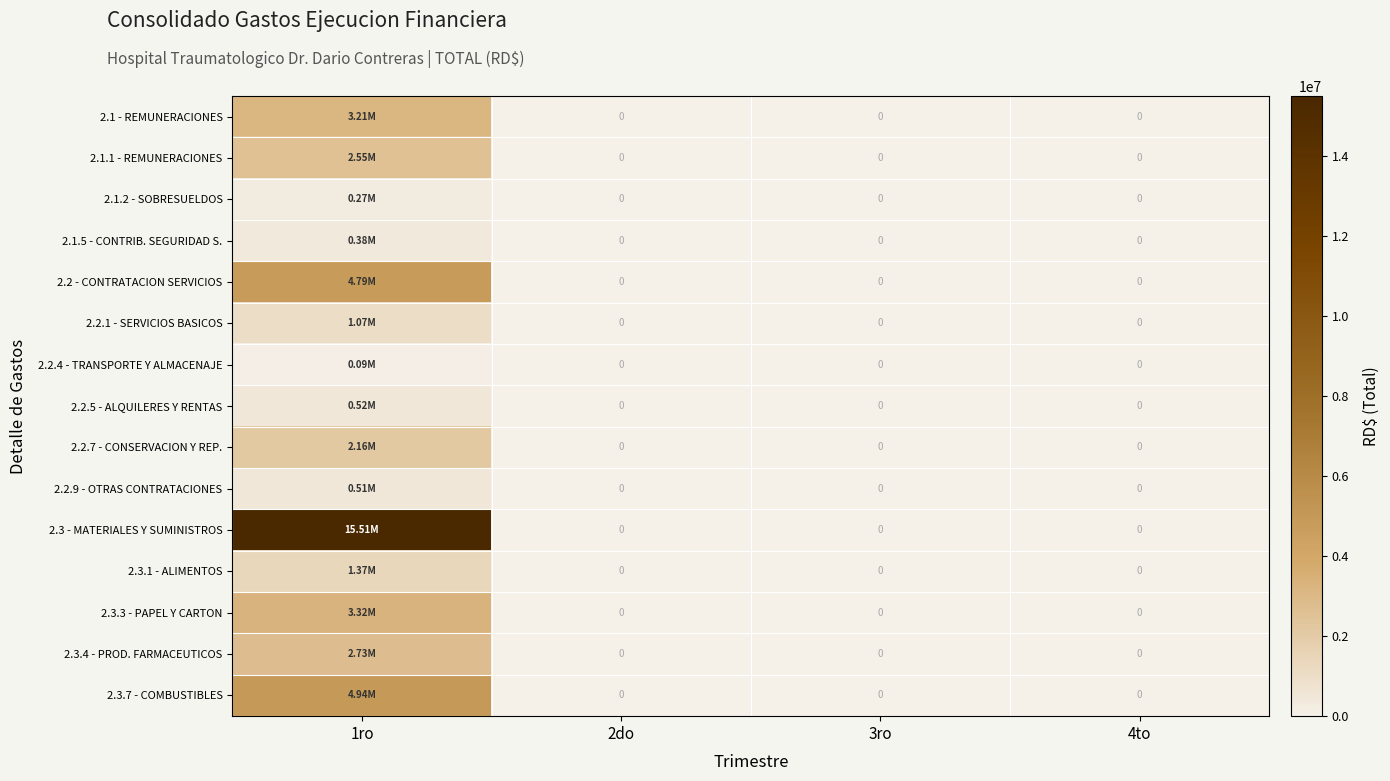

Is it true that 2.3.4 - PROD. FARMACEUTICOS equals 0.0 at 2do?

True